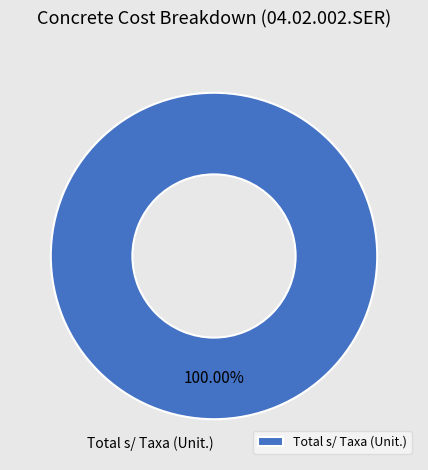

Does any single category account for the majority?

Yes